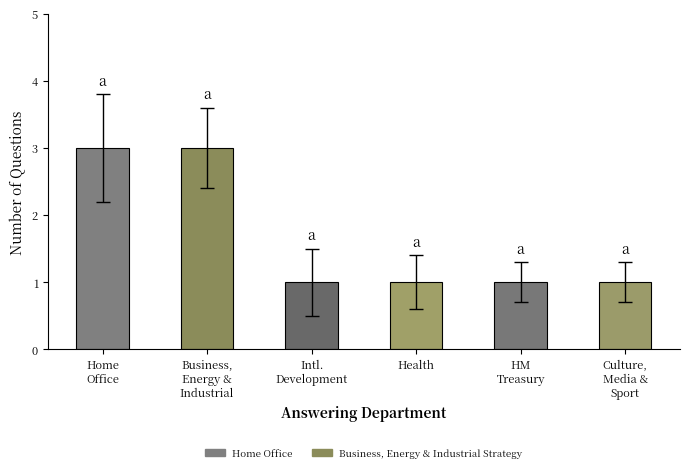

How many bars are there in total?

6